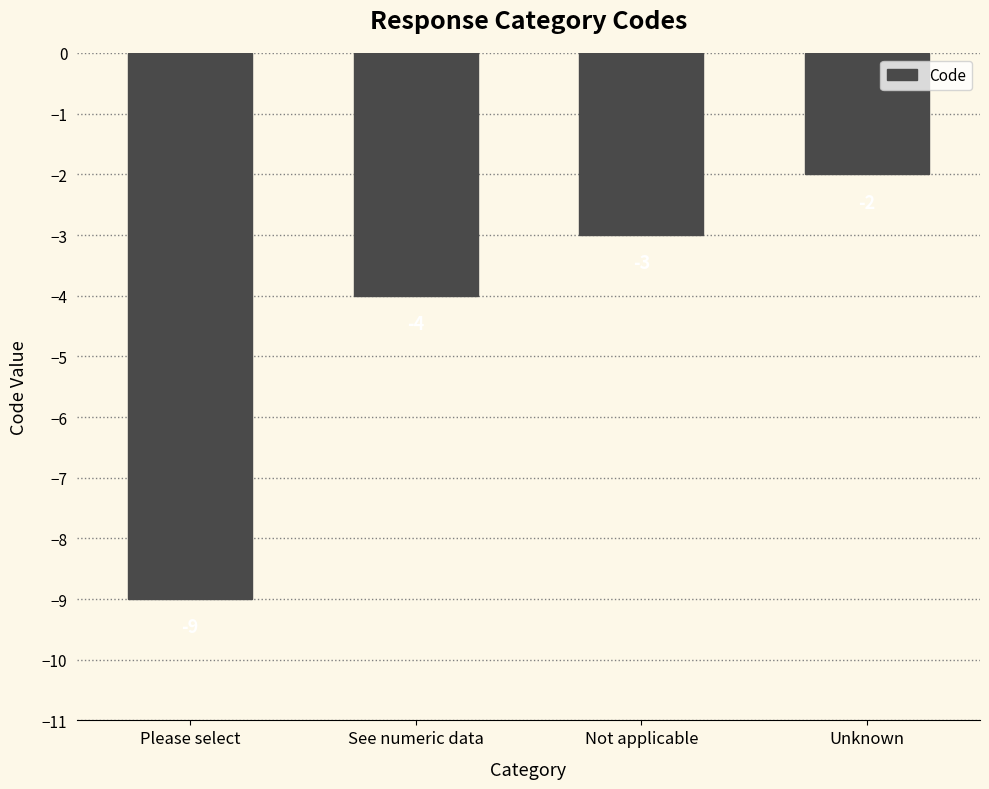

What is the value of the 2nd bar from the left?

-4